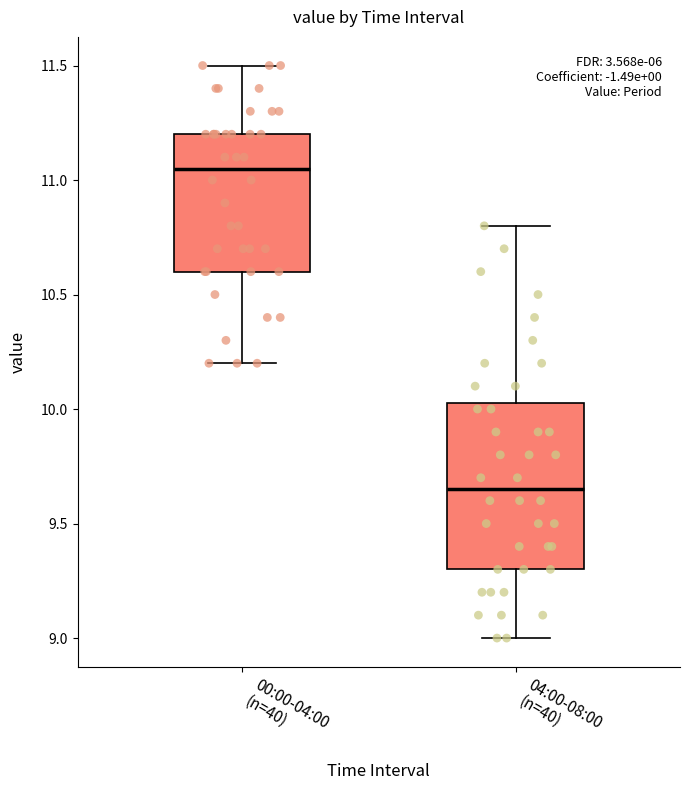

Reading left to right, read every box against the y-axis: the position of its median line, the range the box covers, and the ends of its whiskers. The values are not printed on the chart, so give them approximately, as read against the axis.

00:00-04:00 (n=40): median 11.05, box 10.60 to 11.20, whiskers 10.20 to 11.50
04:00-08:00 (n=40): median 9.65, box 9.30 to 10.05, whiskers 9.00 to 10.80